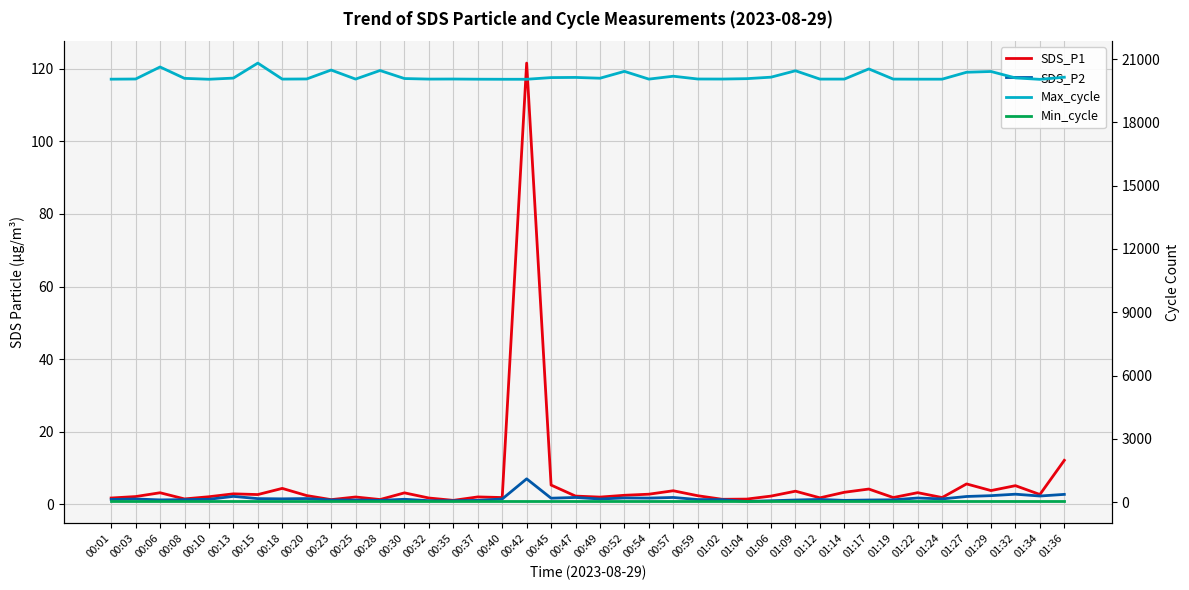

Does the chart have visible grid lines?

Yes